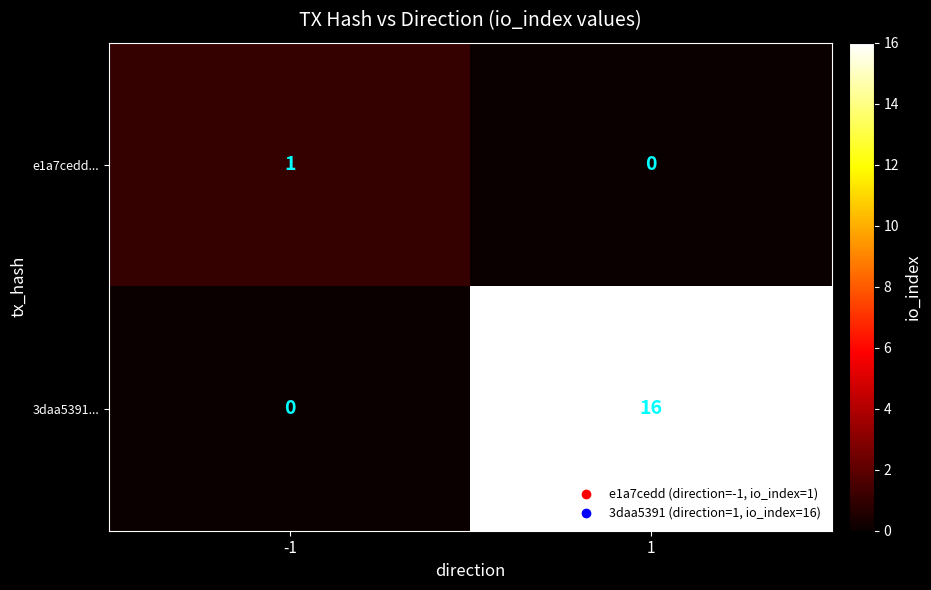

What is the total value across all series at 1?

16